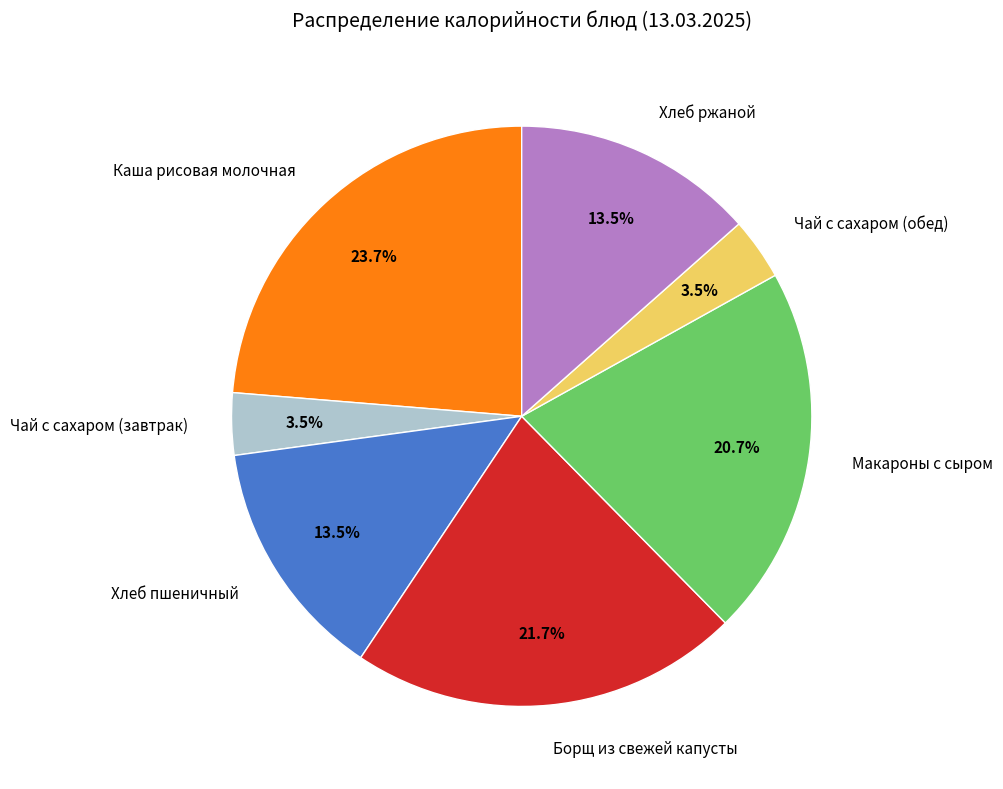

Which category has the biggest portion of the pie?

Каша рисовая молочная